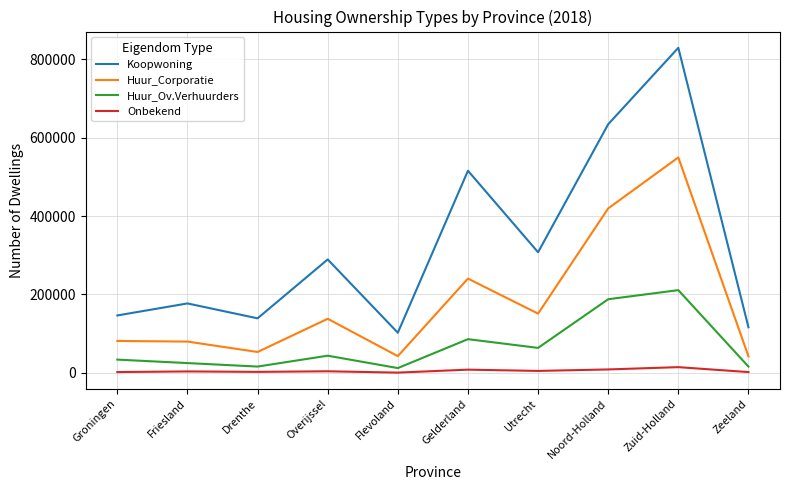

Is it true that Huur_Corporatie equals 419628 at Noord-Holland?

True